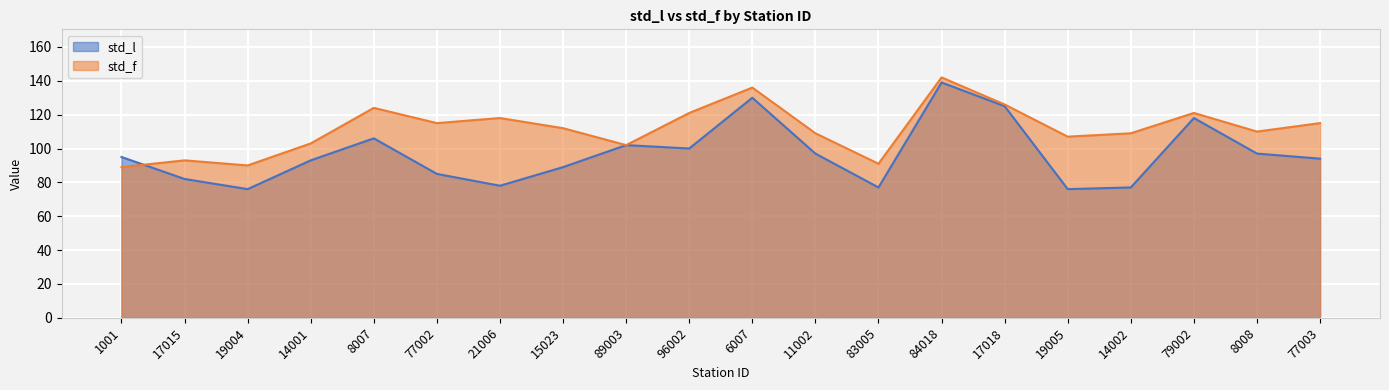

Where is the first local maximum for std_l?

8007